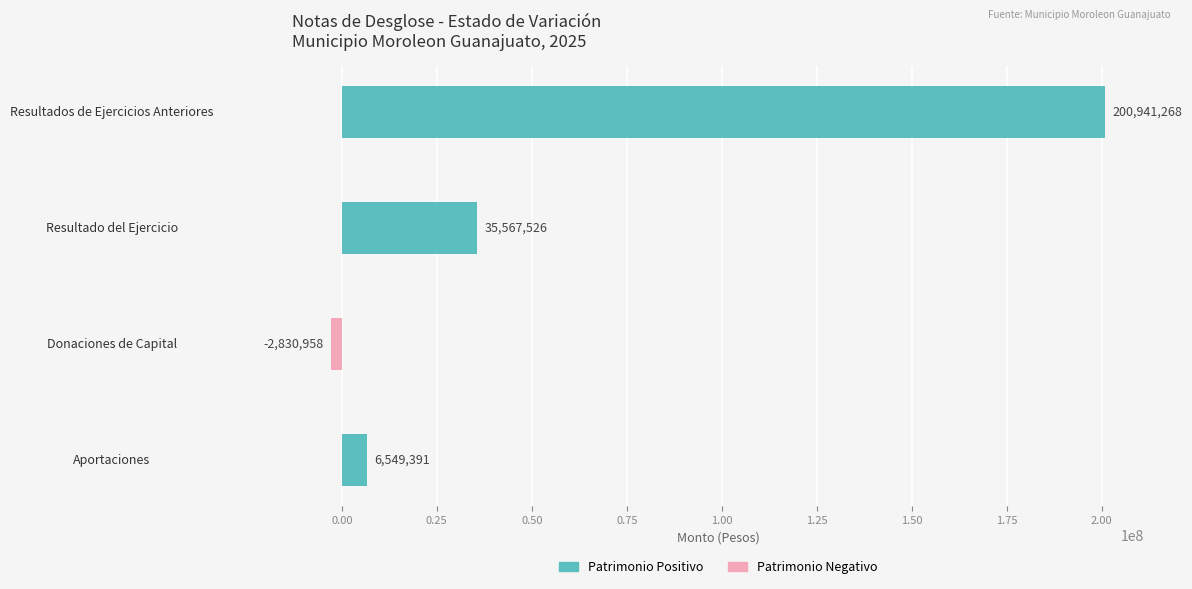

Which has a higher value, Resultado del Ejercicio or Donaciones de Capital?

Resultado del Ejercicio